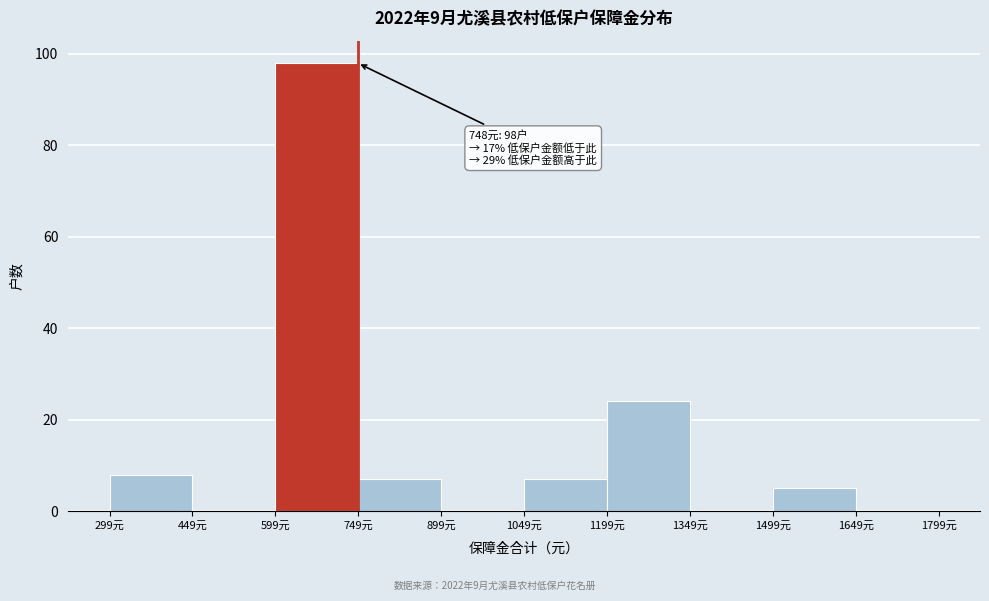

Which range on the x-axis has the tallest bar?

600 to 740